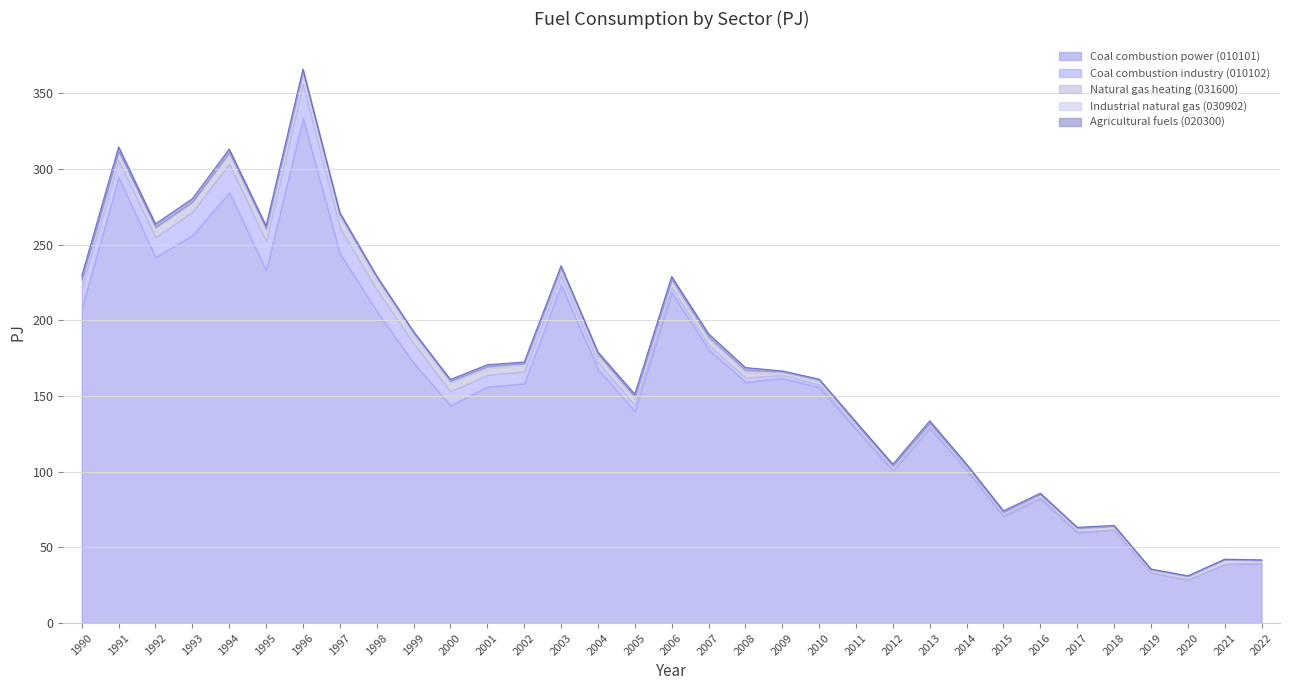

True or false: 010101 and 010102 cross at least once.

False